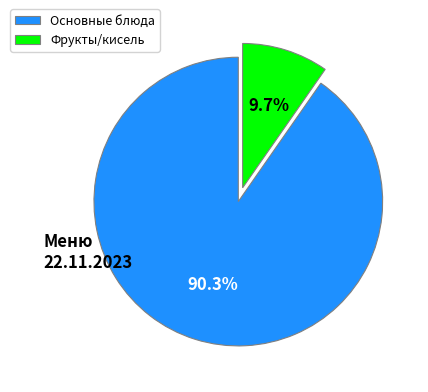

Count the number of slices in the pie.

2